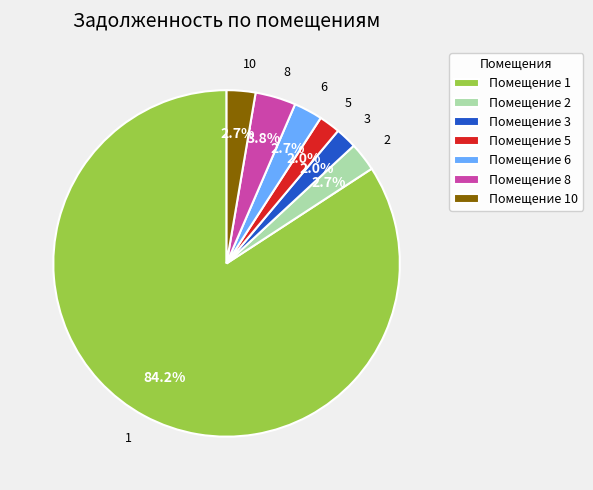

To the nearest percent, what is the average slice percentage?

14%